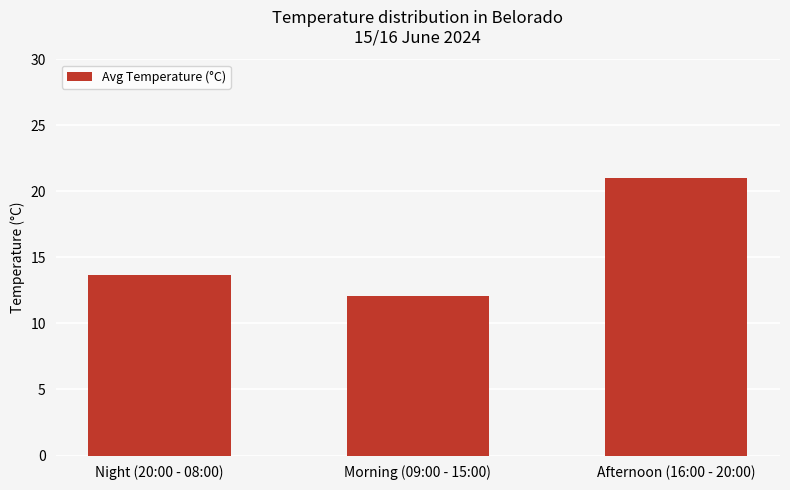

What is the difference between the maximum and minimum values?

8.9